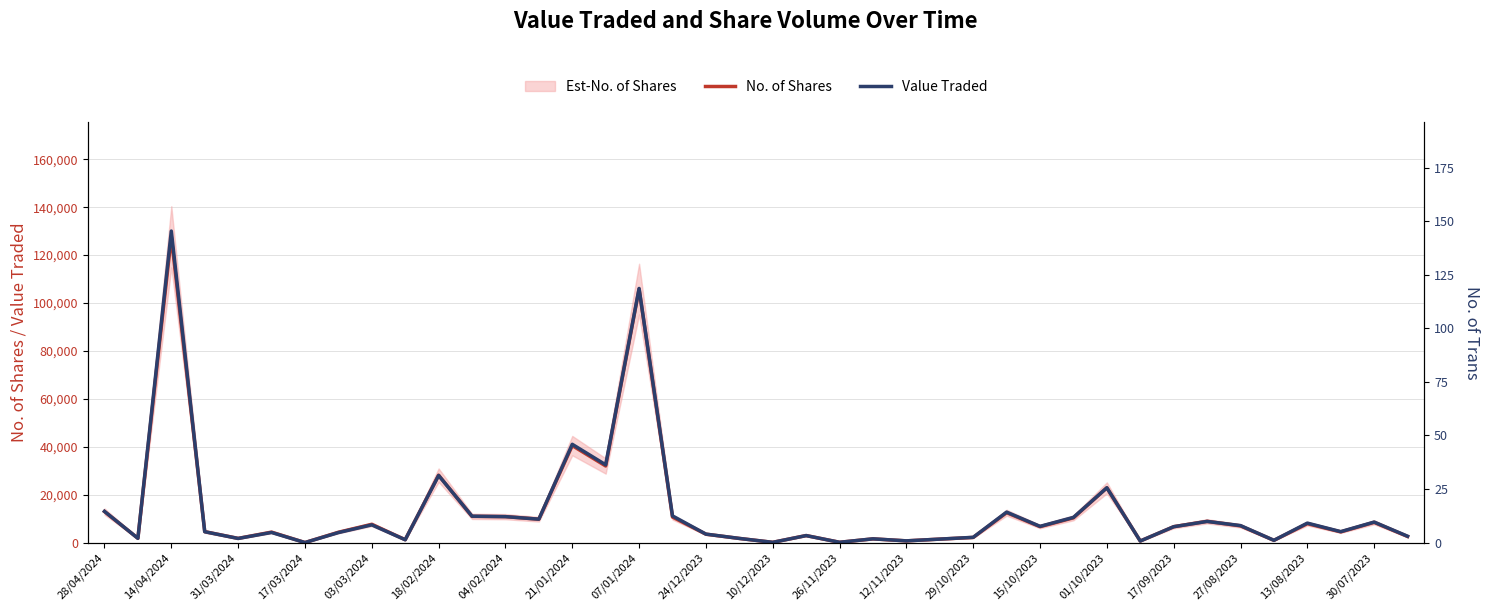

List the series in order of their overall mean, highest first.

Value Traded, No. of Shares